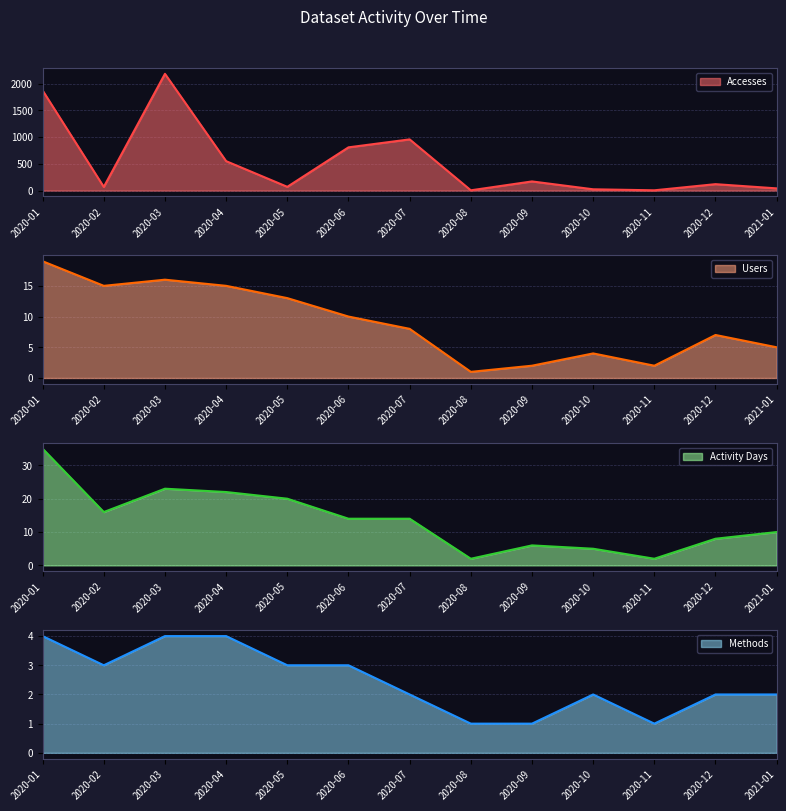

At which label does Methods line first exceed 2?

2020-01